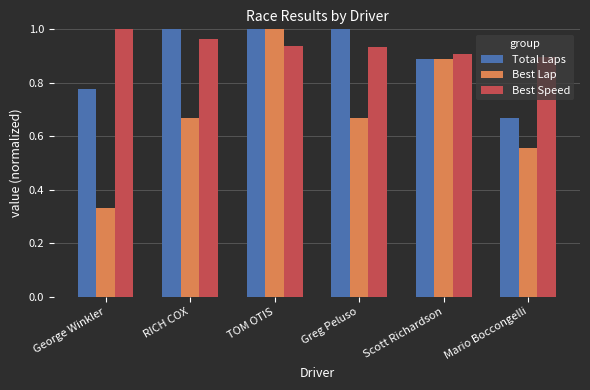

At how many categories does at least one series exceed 0?

6